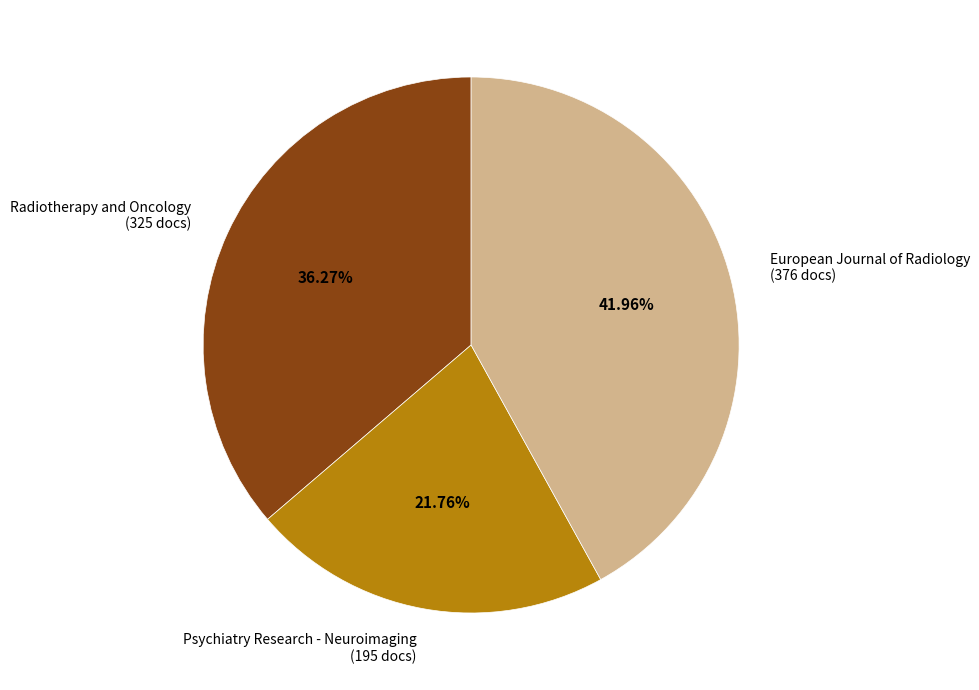

To the nearest percent, what is the difference between the Radiotherapy and Oncology and European Journal of Radiology slice percentages?

6%